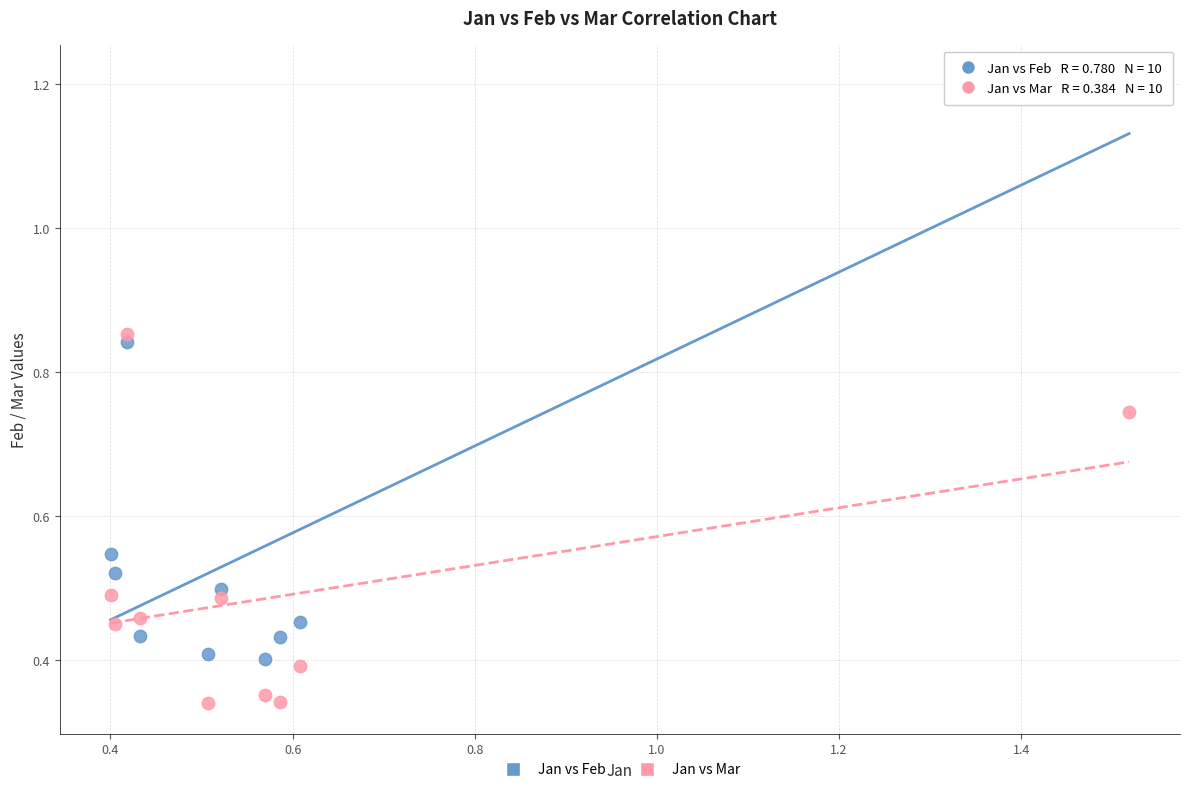

Which series reaches the maximum Y coordinate?

Jan vs Feb